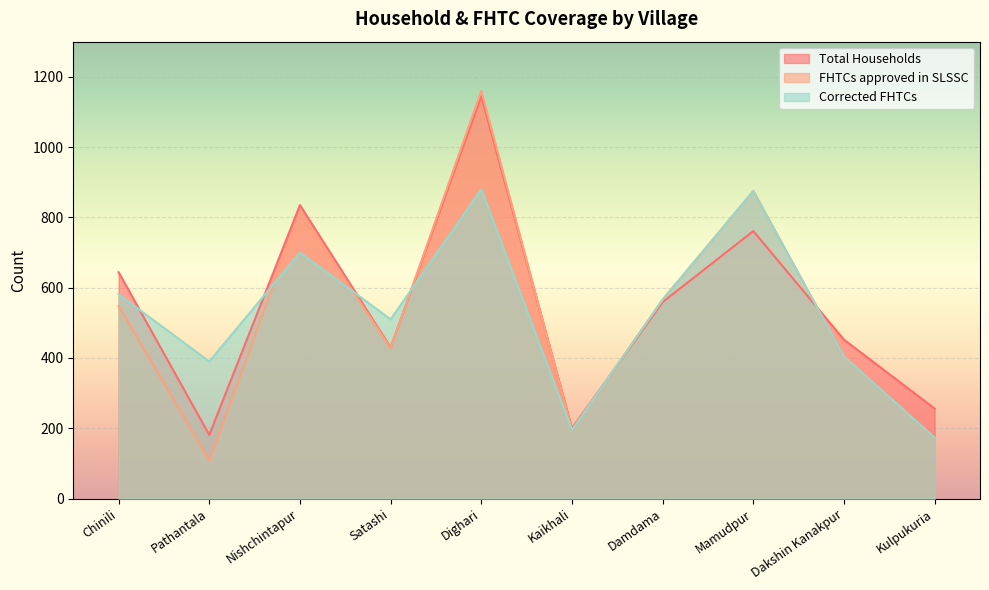

At which label is FHTCs approved in SLSSC closest to 634?

Damdama